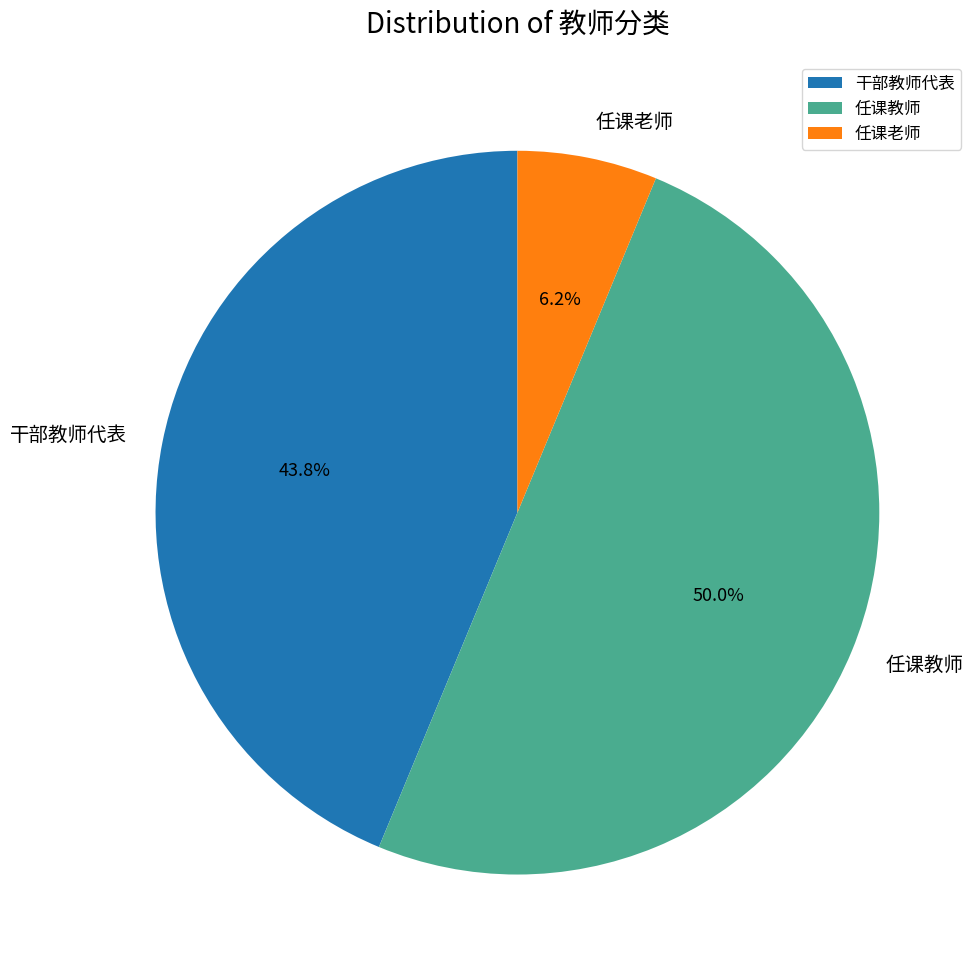

Which has a higher value, 任课老师 or 任课教师?

任课教师